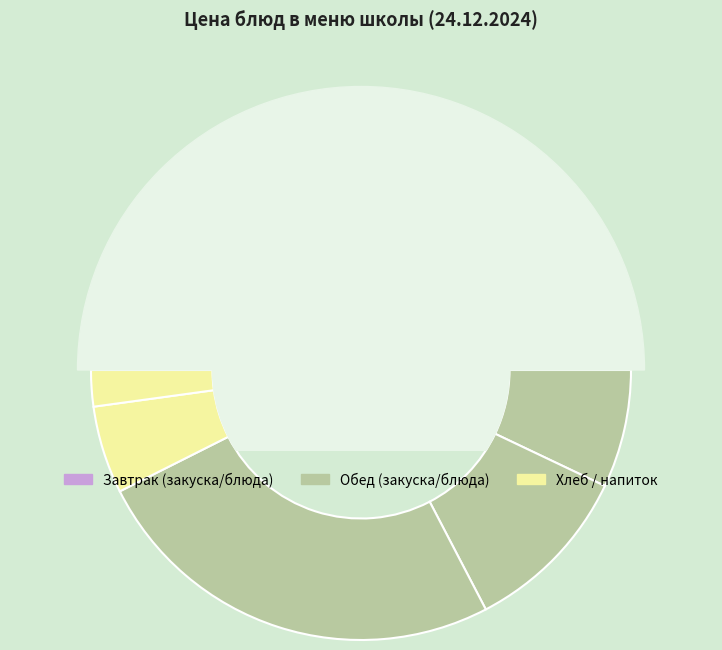

Does Компот из яблок account for over 50% of the chart?

No